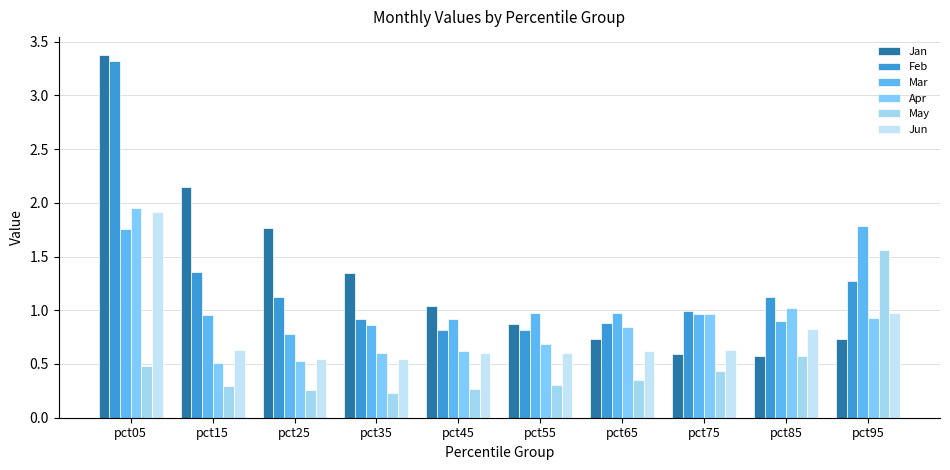

Rank the series by their maximum value, from lowest to highest.

May, Mar, Jun, Apr, Feb, Jan